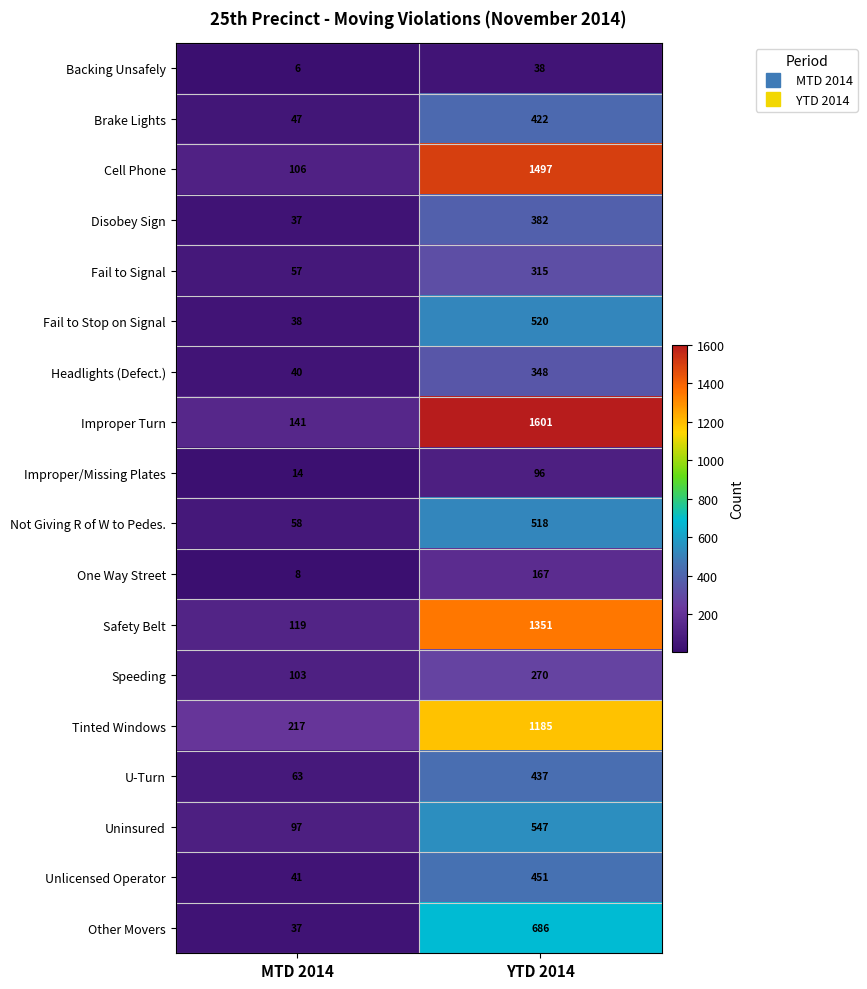

What is the smallest value displayed?

6